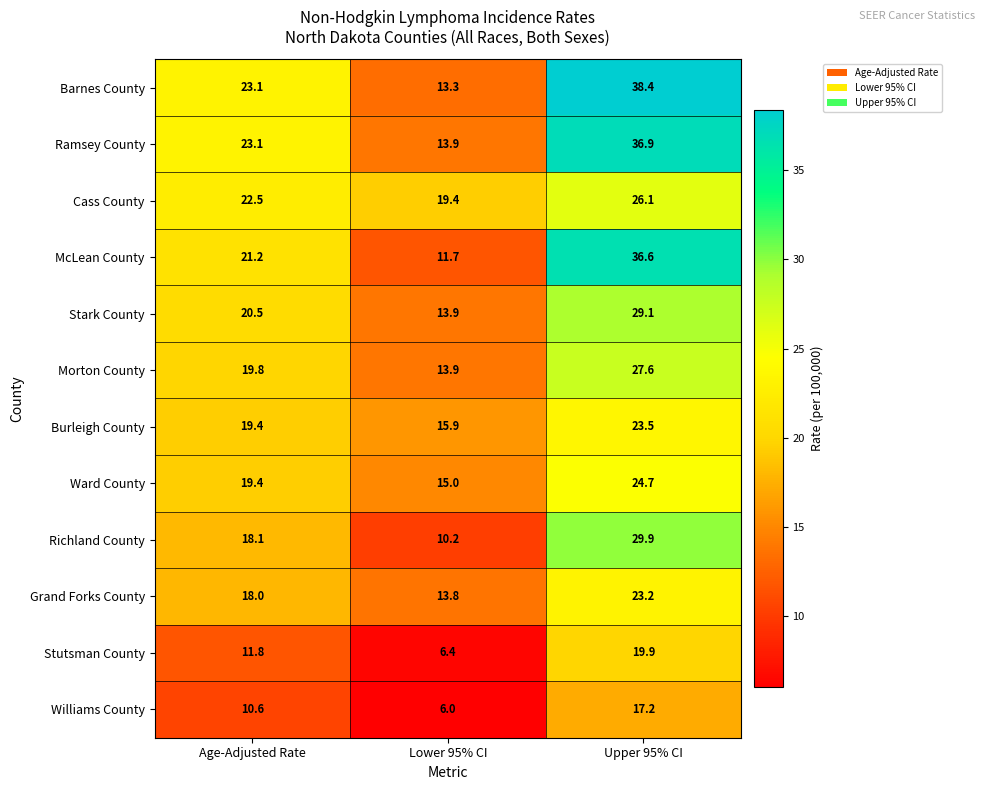

List the series in order of their peak value, highest first.

Barnes County, Ramsey County, McLean County, Richland County, Stark County, Morton County, Cass County, Ward County, Burleigh County, Grand Forks County, Stutsman County, Williams County